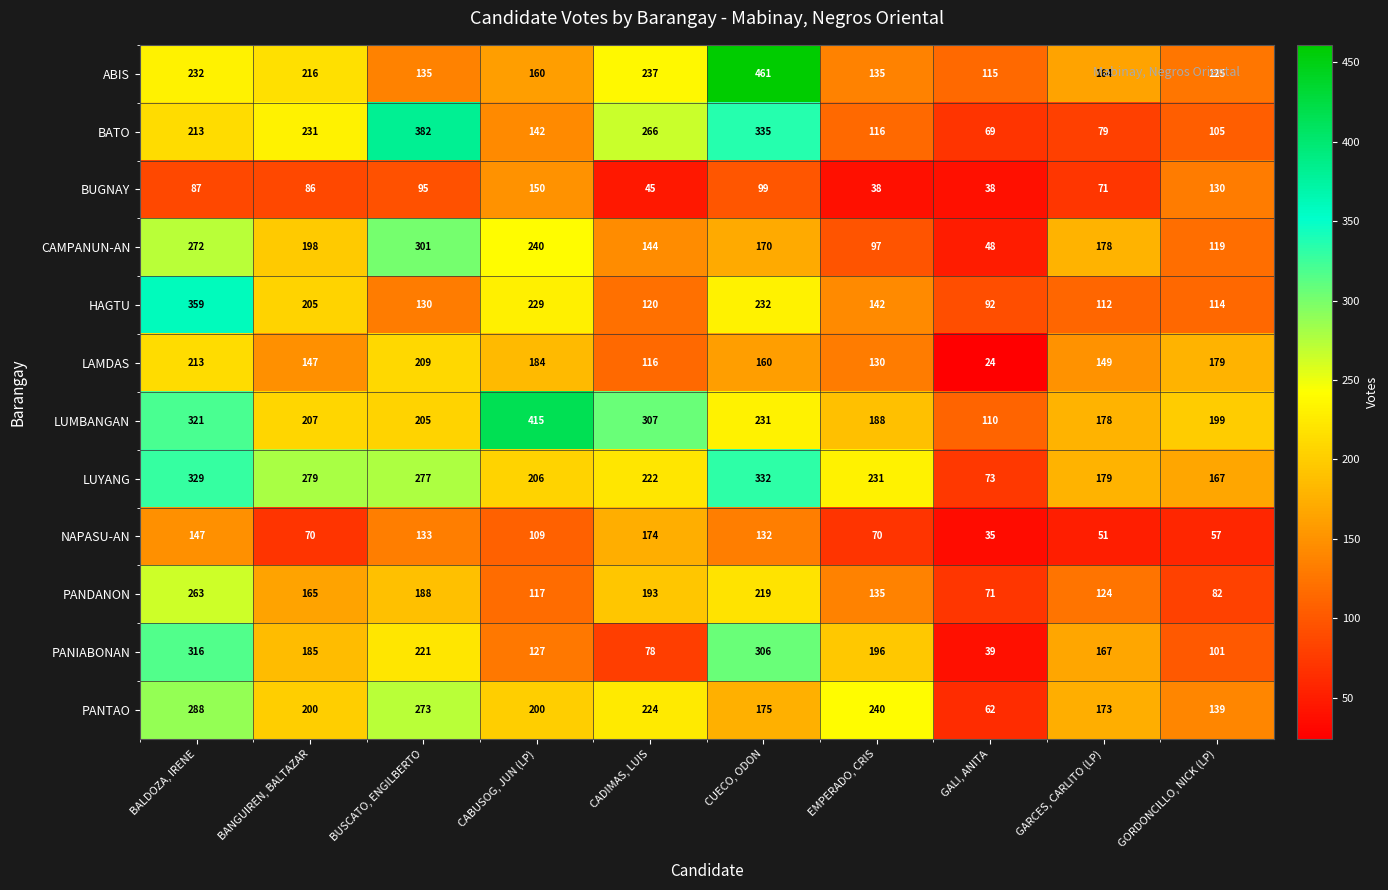

What is the average value of the BUGNAY series?

84